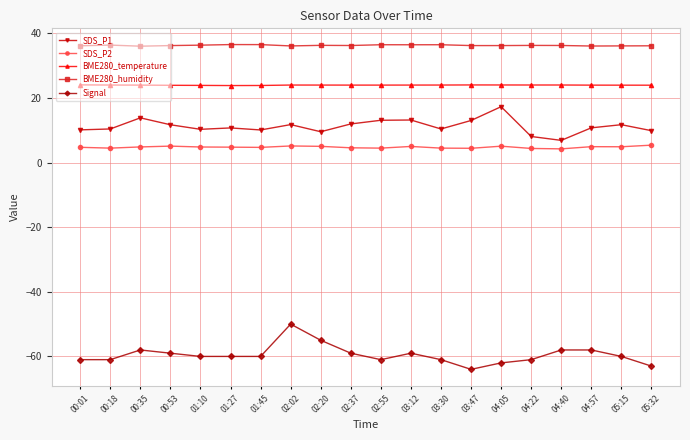

At 00:01, list the series in order from smallest to largest.

Signal, SDS_P2, SDS_P1, BME280_temperature, BME280_humidity